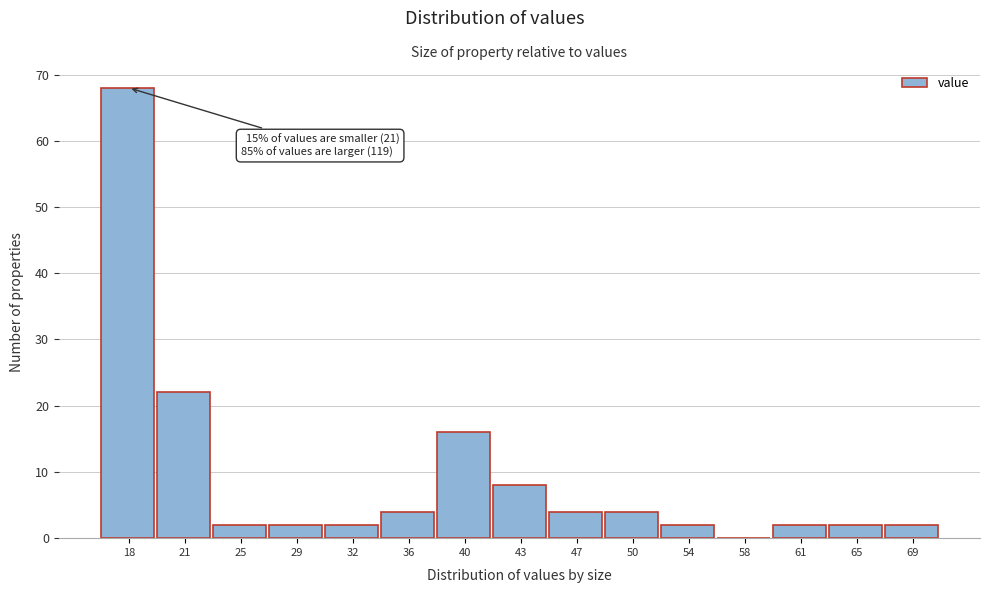

Reading left to right, list all the values displayed in this chart.

18=68	21=22	25=2	29=2	32=2	36=4	40=16	43=8	47=4	50=4	54=2	58=0	61=2	65=2	69=2